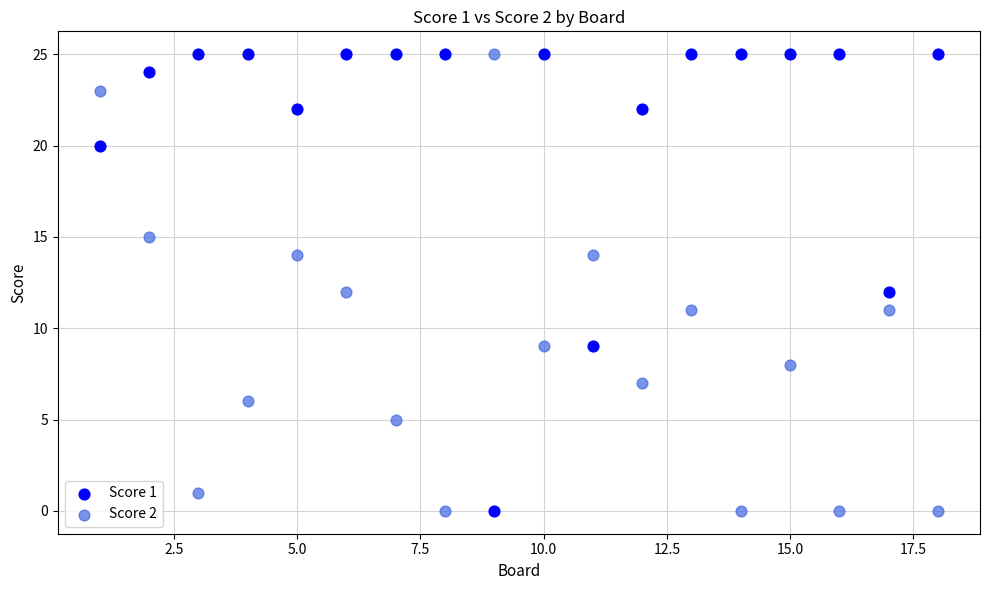

Across all data points, what is the range of X values (max minus min)?

17